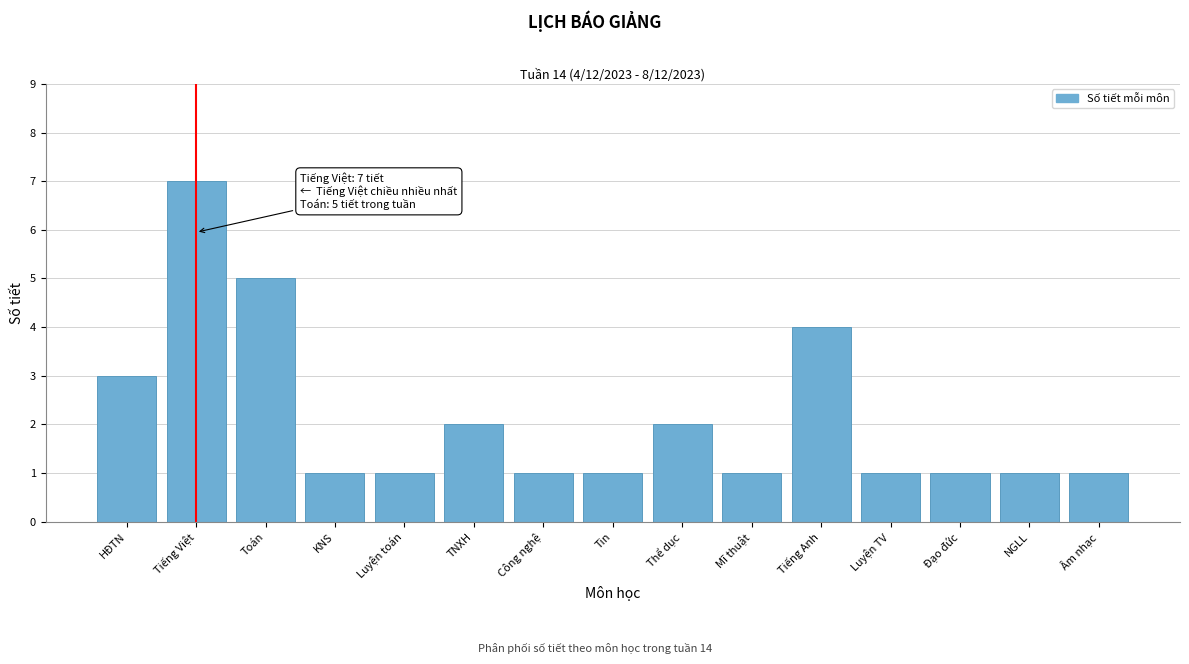

Reading left to right, transcribe all the data shown in this chart.

HĐTN=3	Tiếng Việt=7	Toán=5	KNS=1	Luyện toán=1	TNXH=2	Công nghệ=1	Tin=1	Thể dục=2	Mĩ thuật=1	Tiếng Anh=4	Luyện TV=1	Đạo đức=1	NGLL=1	Âm nhạc=1